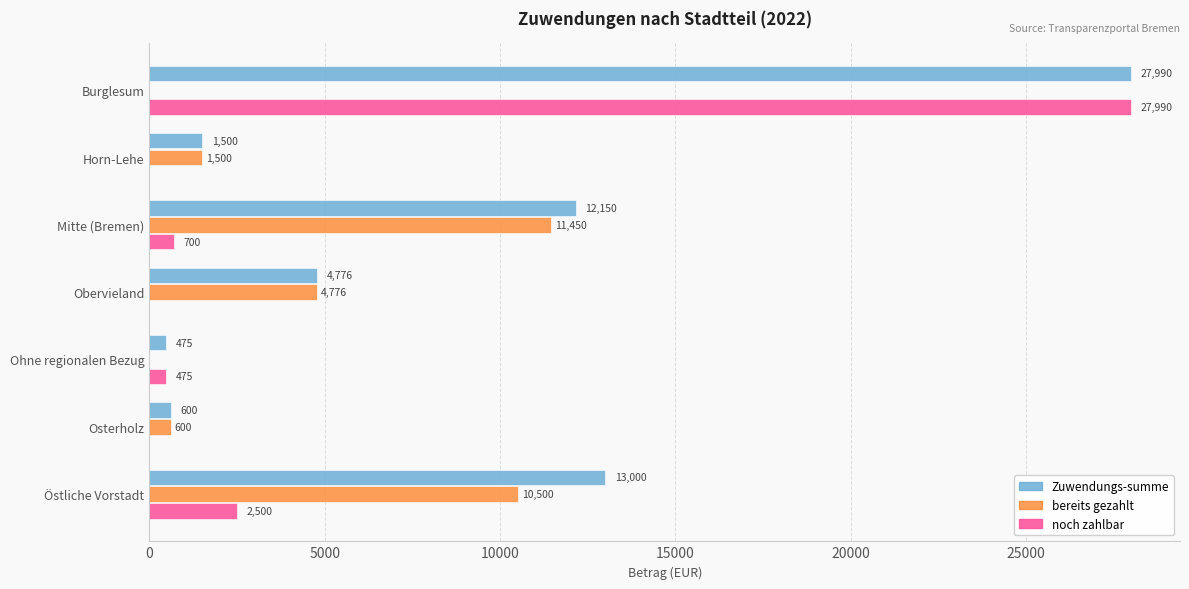

Where is bereits gezahlt nearest to the value 5725?

Obervieland